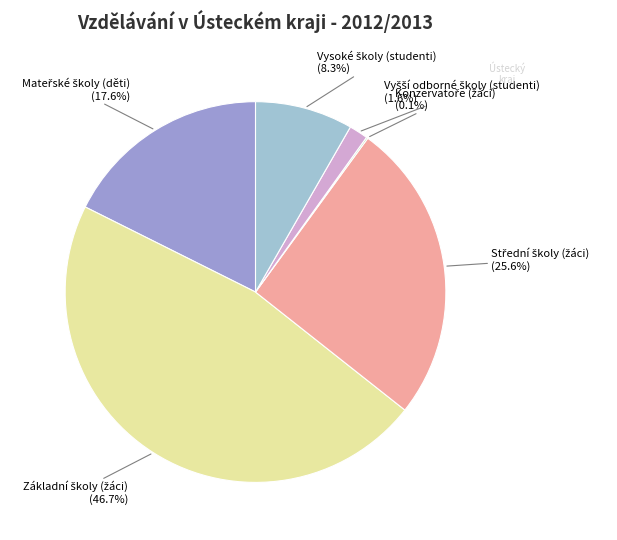

Is there any slice that represents more than half of the pie?

No